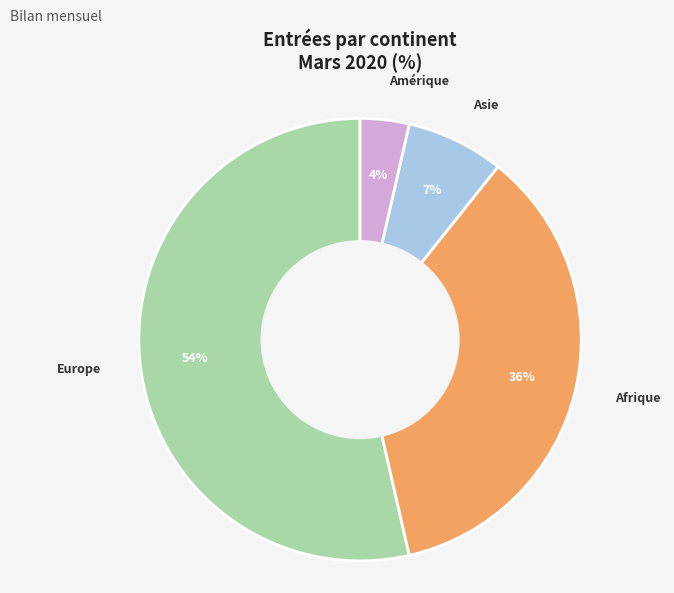

True or false: Amérique accounts for 4% of the total.

True